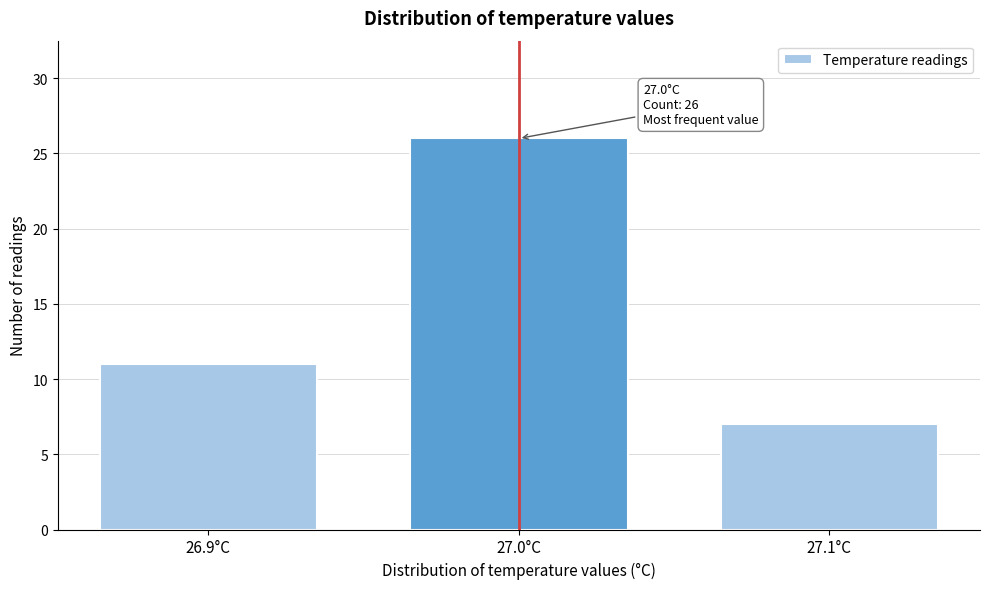

Reading right to left, what are all the values shown in this chart?

7	26	11